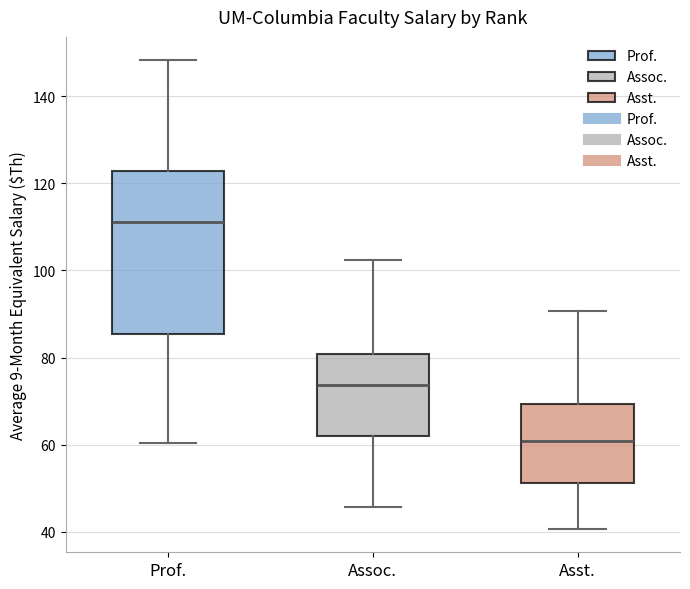

Reading left to right, read every box against the y-axis: the position of its median line, the range the box covers, and the ends of its whiskers. The values are not printed on the chart, so give them approximately, as read against the axis.

Prof.: median 112, box 86 to 122, whiskers 60 to 148
Assoc.: median 74, box 62 to 80, whiskers 46 to 102
Asst.: median 60, box 52 to 70, whiskers 40 to 90